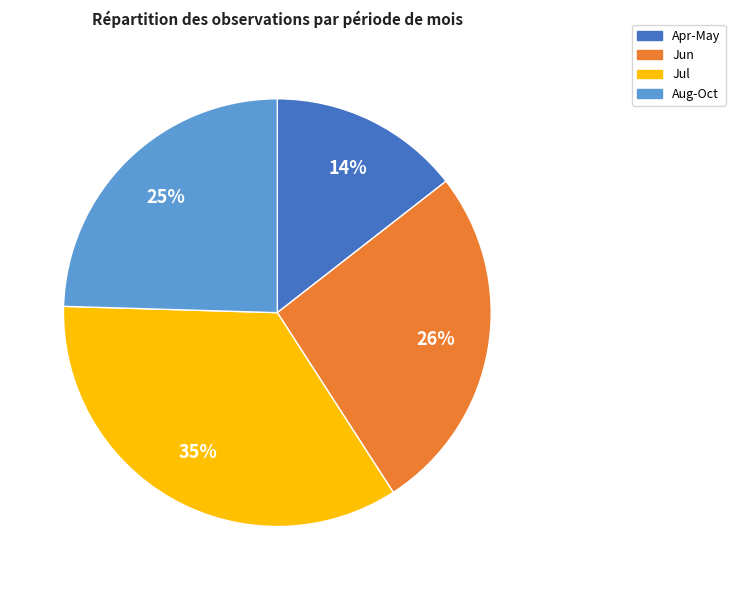

Is there a majority slice in this chart?

No